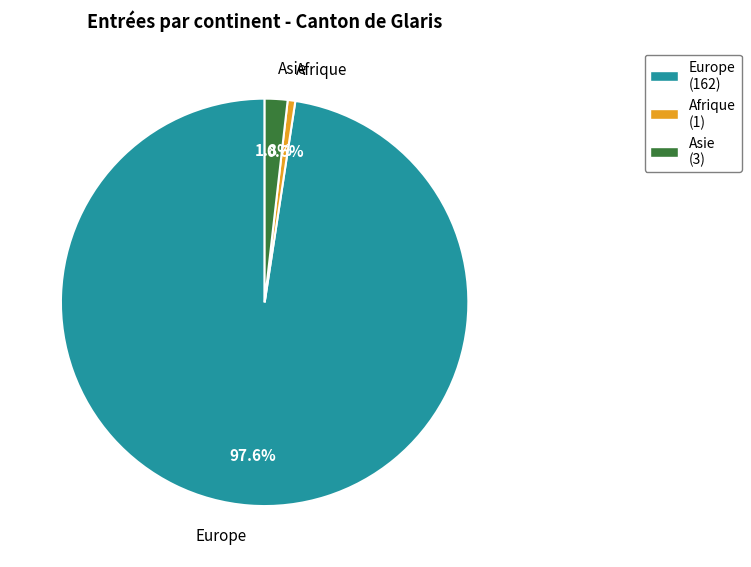

How much of the chart is everything except Europe (162)?

2.4%